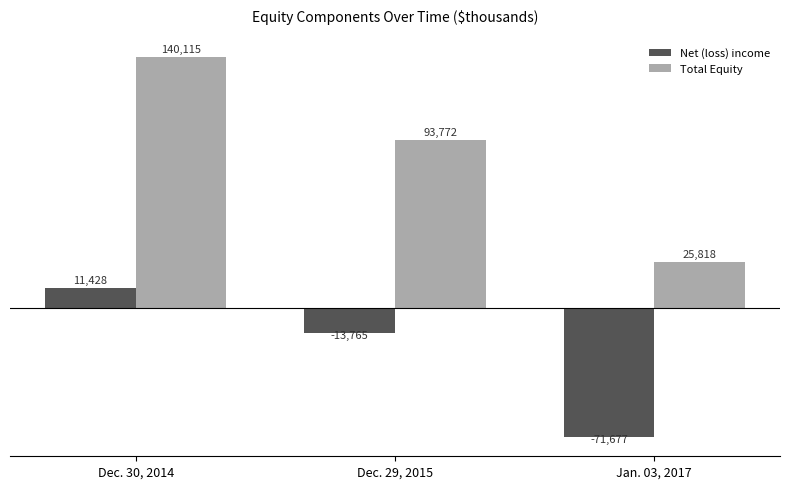

What is the sum of the Net (loss) income values at Dec. 29, 2015 and Dec. 30, 2014?

-2337